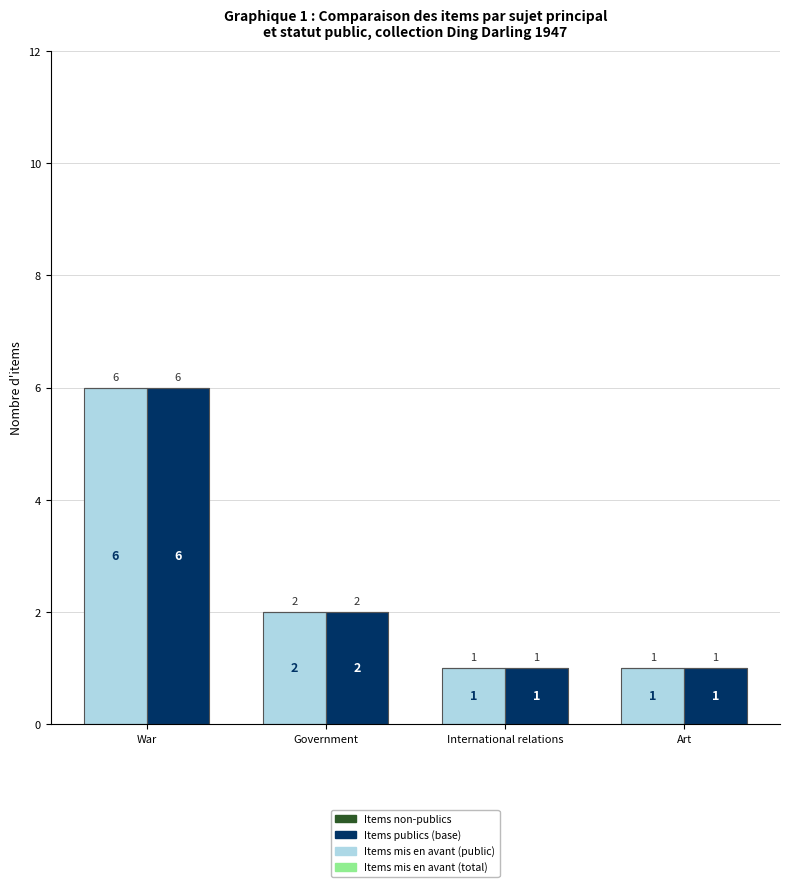

What is the total value across all series at War?

12